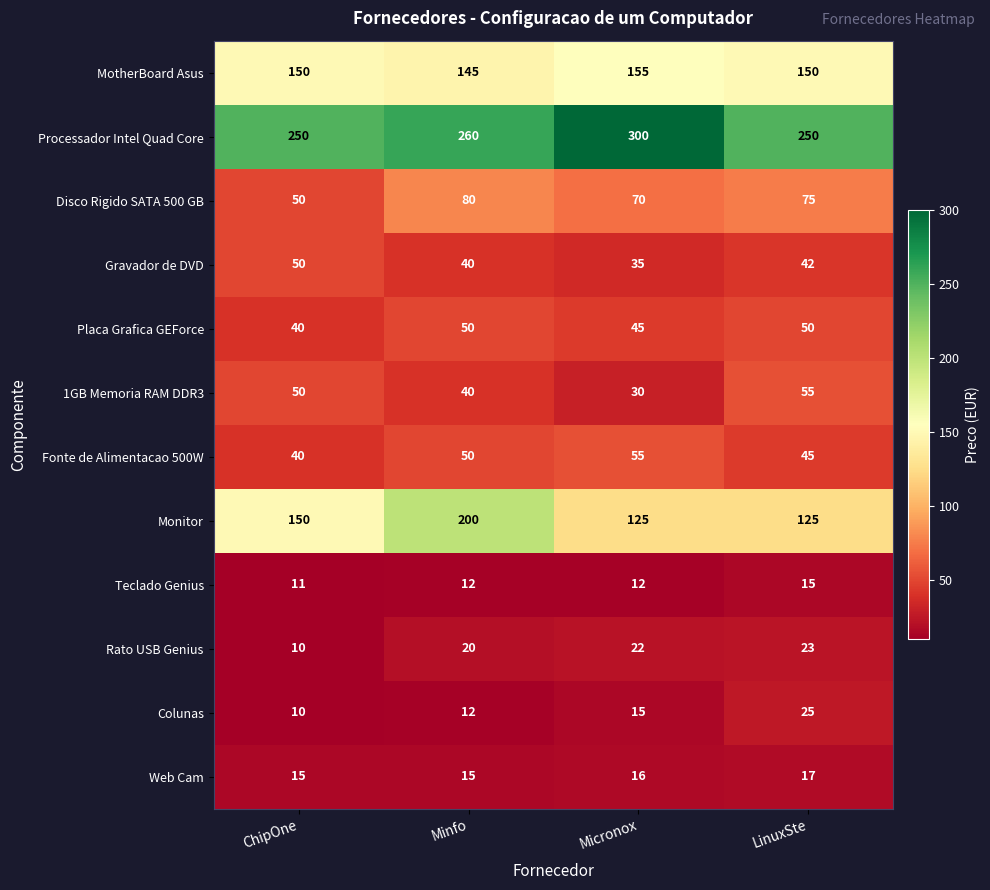

Which series has the largest range (max minus min)?

Monitor